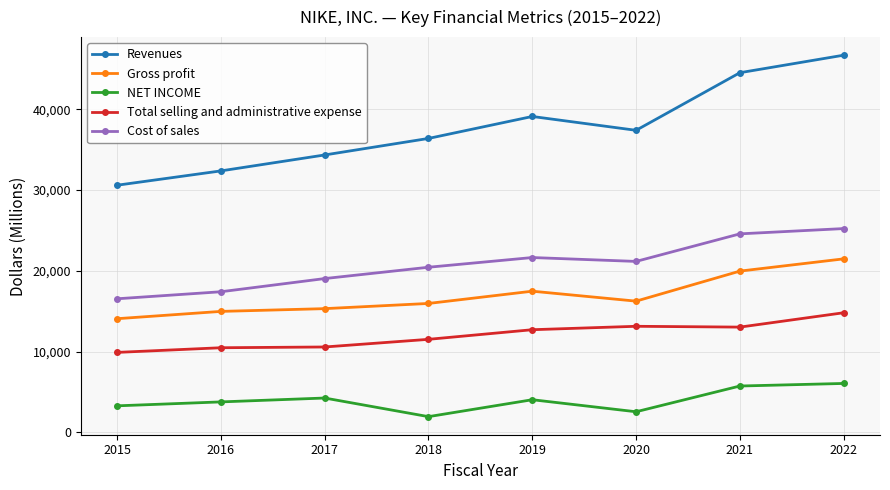

What is the value of the Cost of sales point at the 7th from the left?

24576